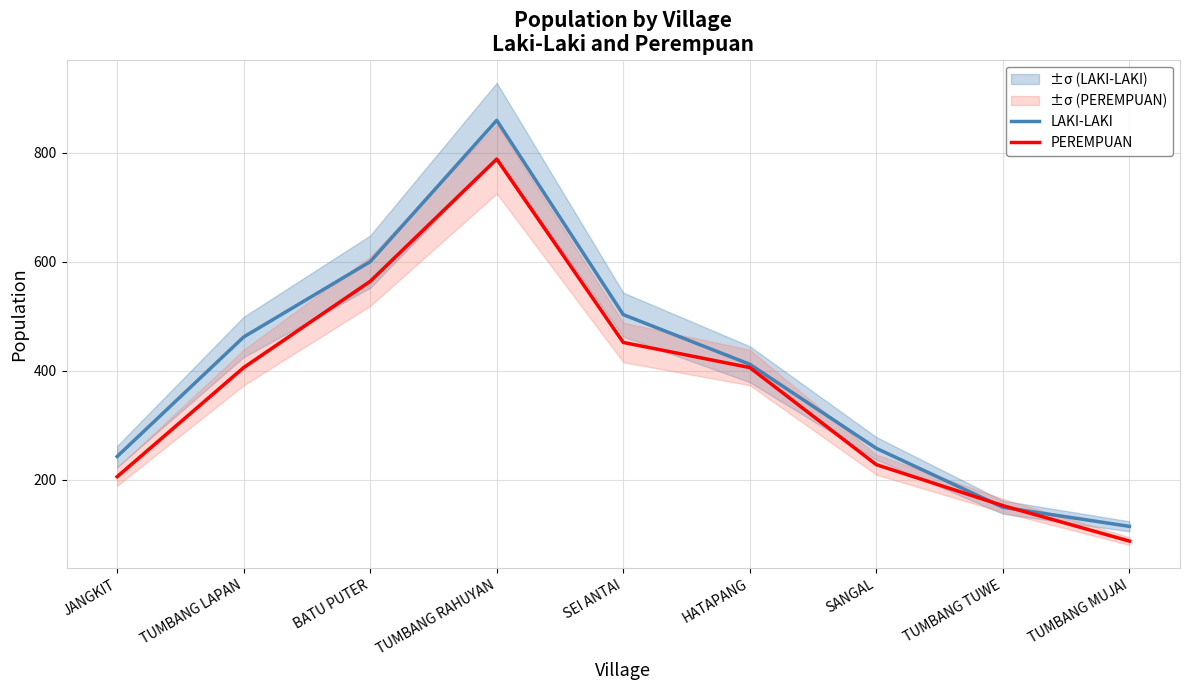

Rank the series at TUMBANG LAPAN from lowest to highest value.

PEREMPUAN, LAKI-LAKI